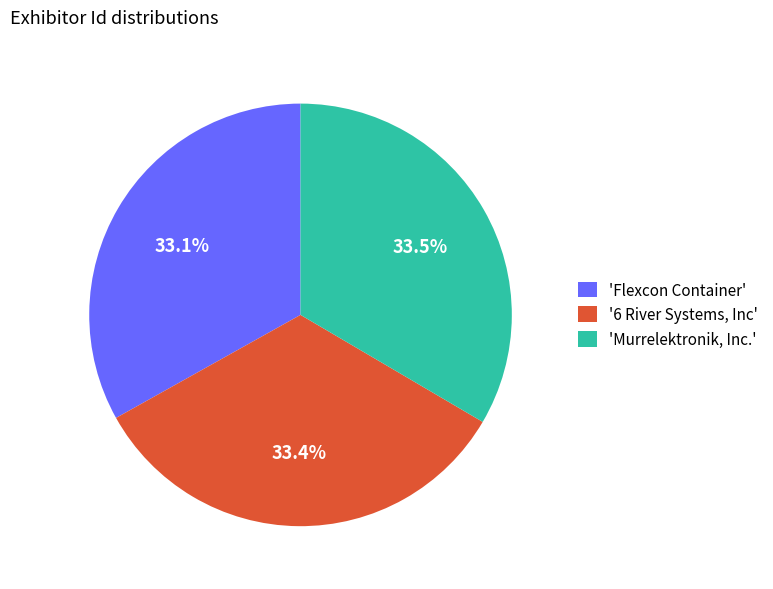

Approximately how many times larger is the value at '6 River Systems, Inc' compared to 'Flexcon Container'?

1.0